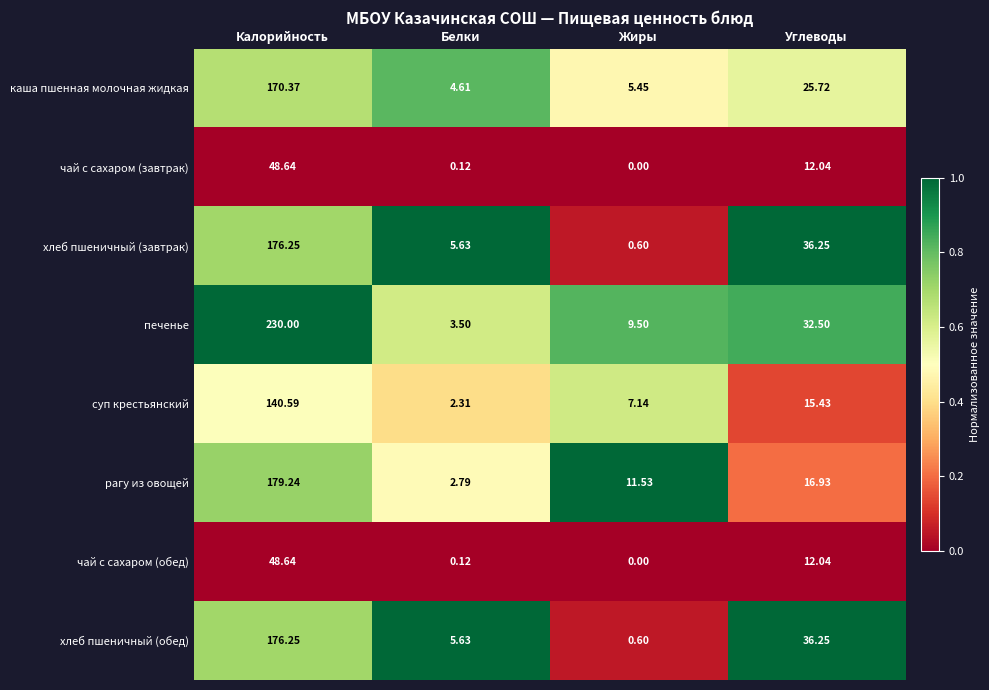

Which series has the largest range (max minus min)?

печенье